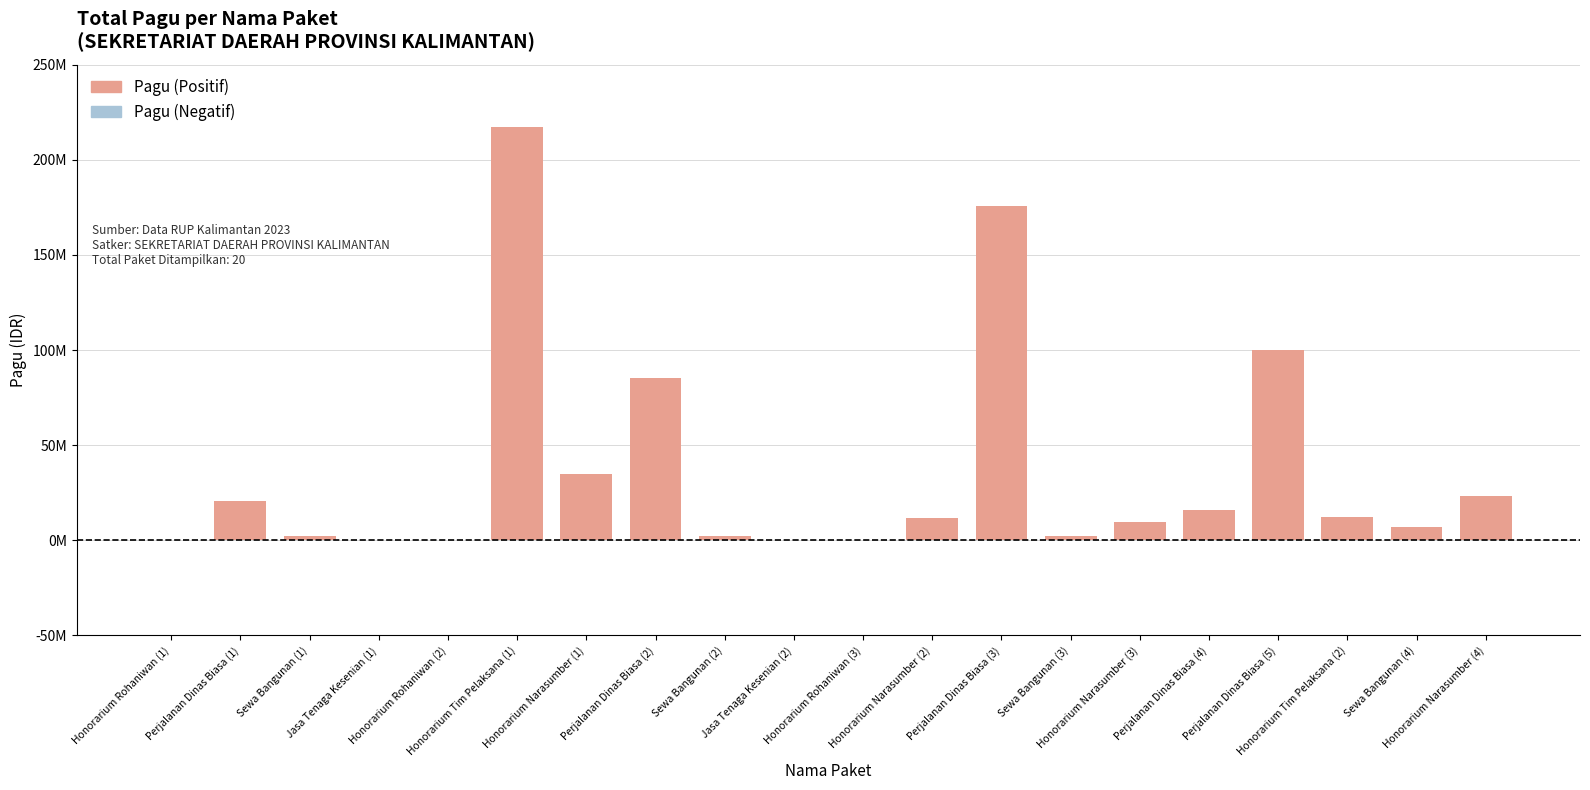

Are the bars horizontal?

No